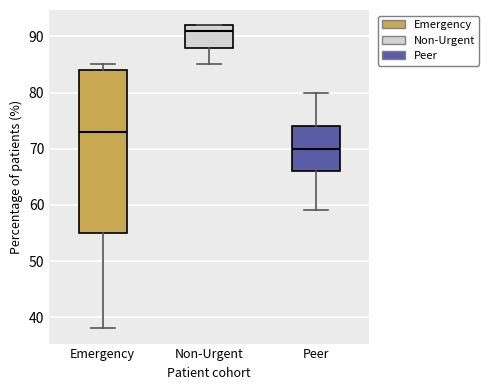

Reading left to right, read every box against the y-axis: the position of its median line, the range the box covers, and the ends of its whiskers. The values are not printed on the chart, so give them approximately, as read against the axis.

Emergency: median 73, box 55 to 84, whiskers 38 to 85
Non-Urgent: median 91, box 88 to 92, whiskers 85 to 92
Peer: median 70, box 66 to 74, whiskers 59 to 80